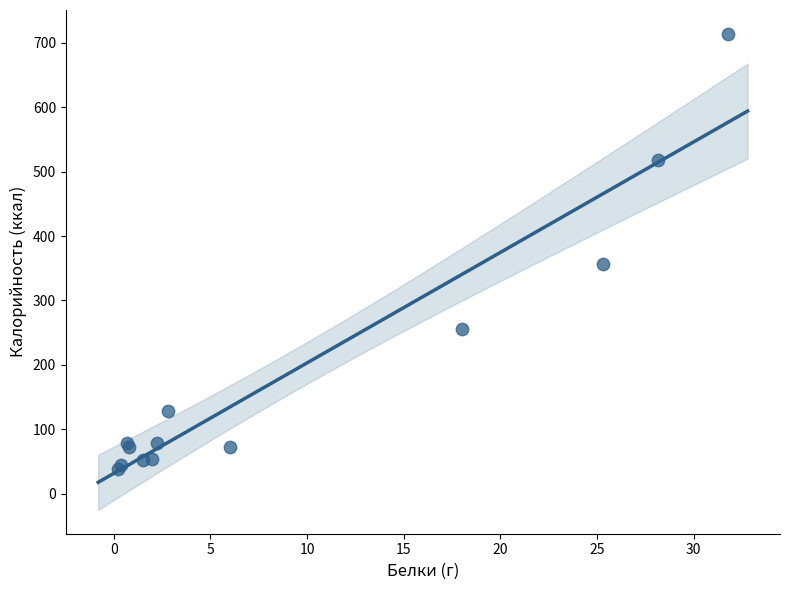

What Y value in the scatter plot is closest to 376?

357.0